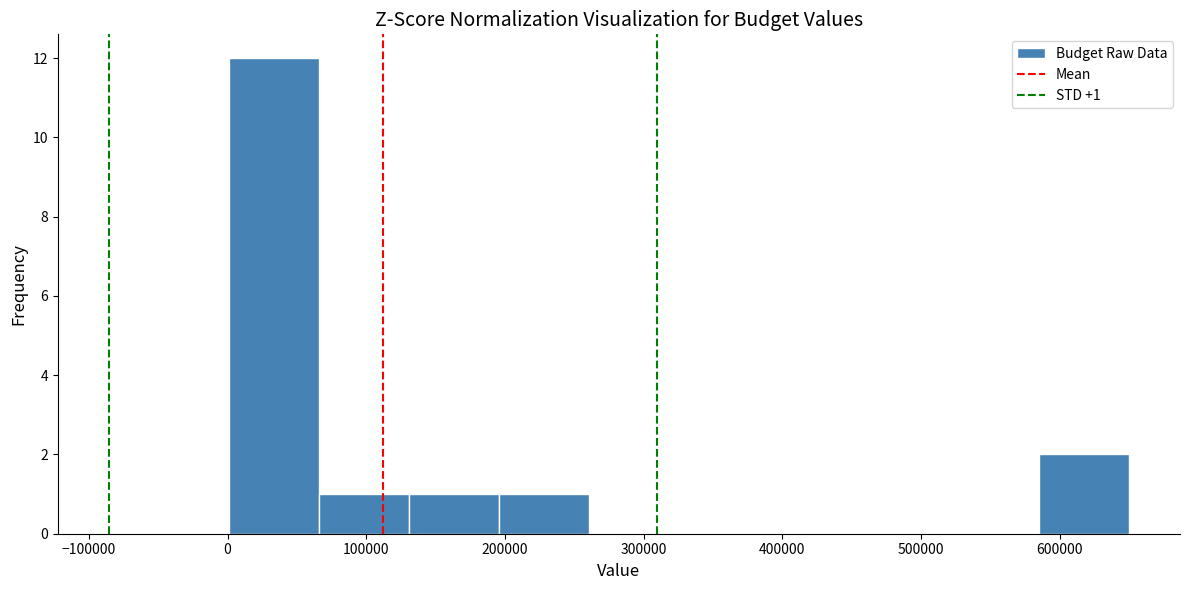

Over which range of the x-axis is the bar tallest?

0 to 70000